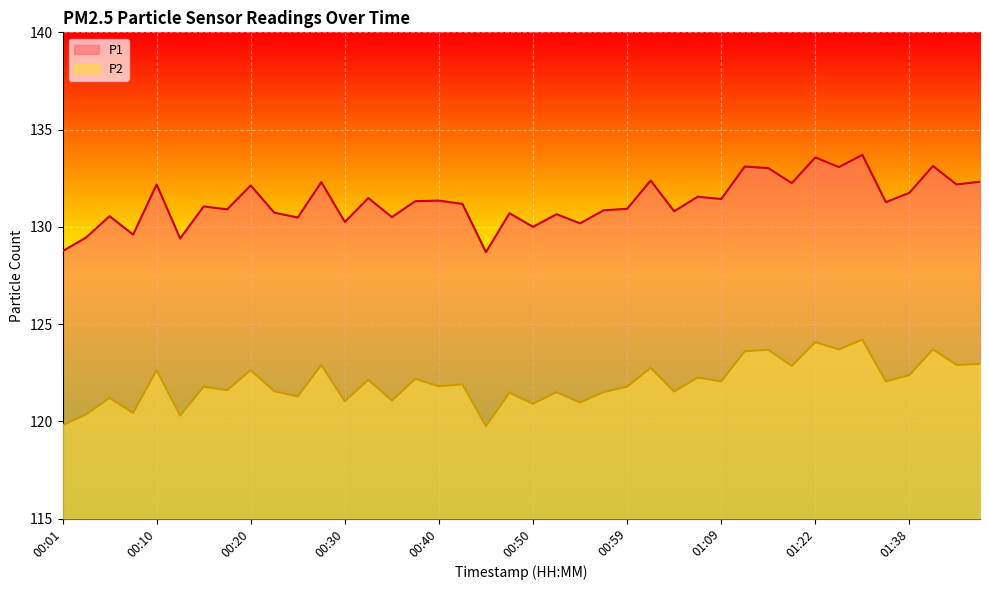

Does the chart display data point markers on the line(s)?

No